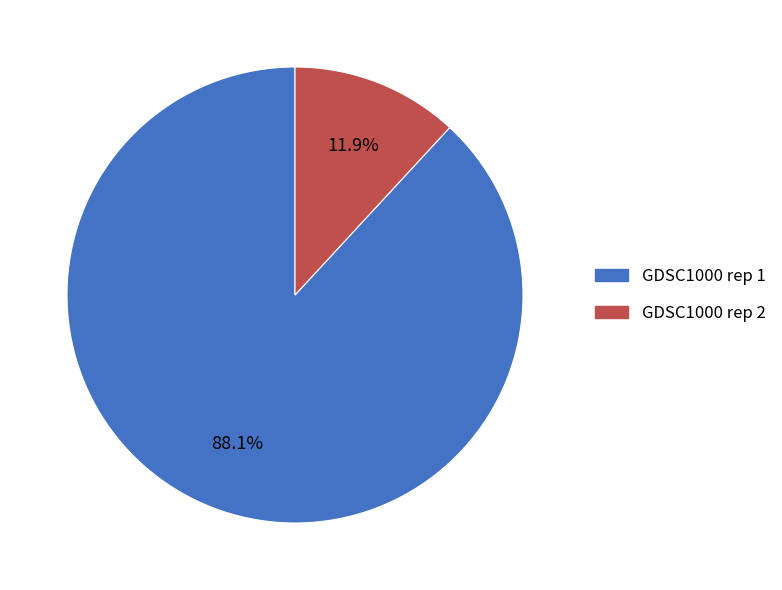

How much of the chart is everything except GDSC1000 rep 2?

88.1%